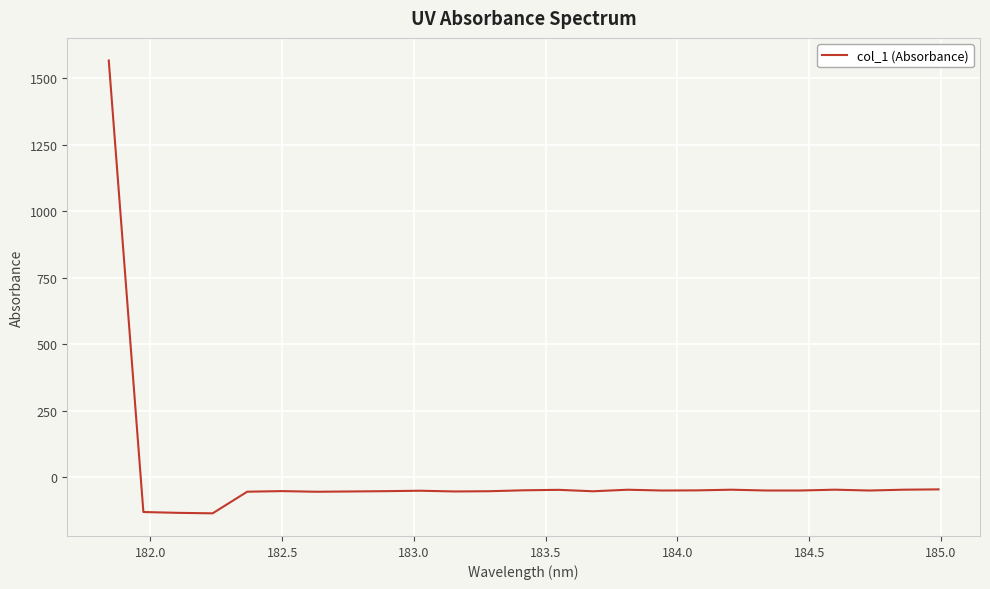

What is the difference between the maximum and minimum values?

1701.9